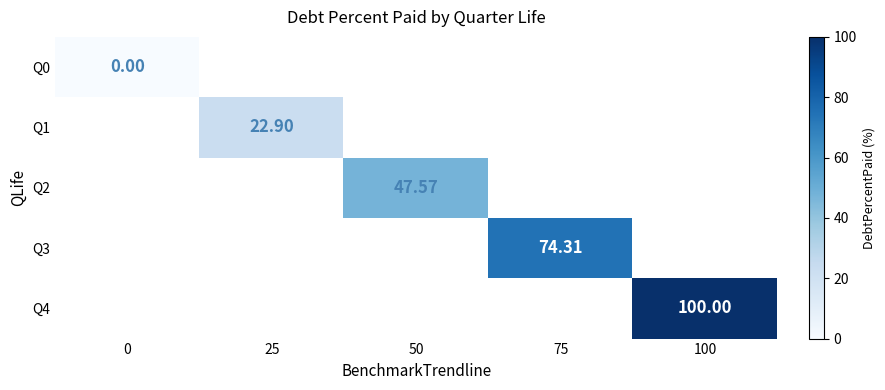

Rank the series by their average value, from lowest to highest.

Q0, Q1, Q2, Q3, Q4